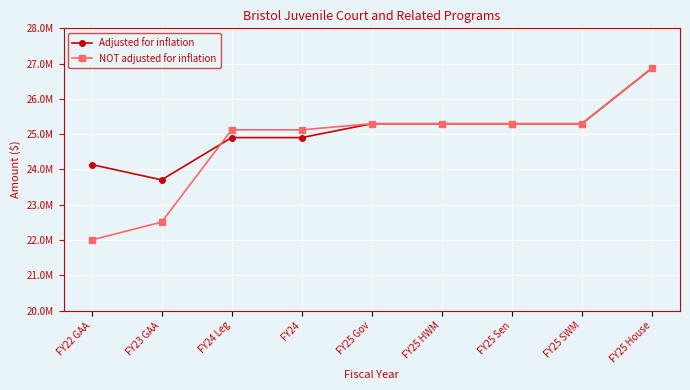

What is the total value across all series at FY25 HWM?

50593656